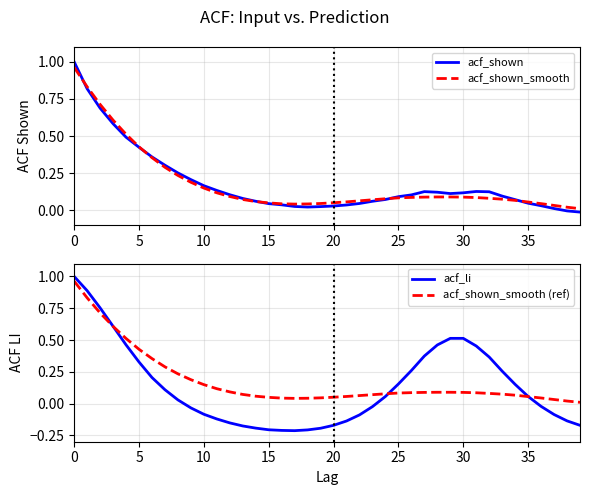

What is the difference between the acf_shown_smooth values at 35 and 10?

0.1